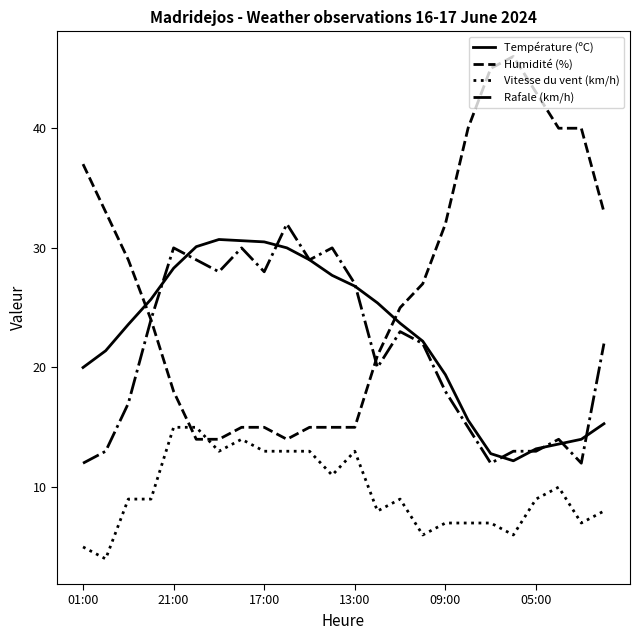

What is the greatest value displayed?

46.0